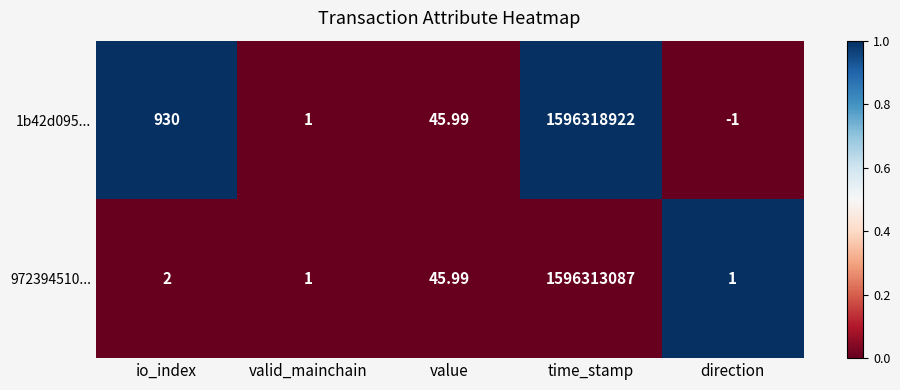

How many series are shown in this chart?

2